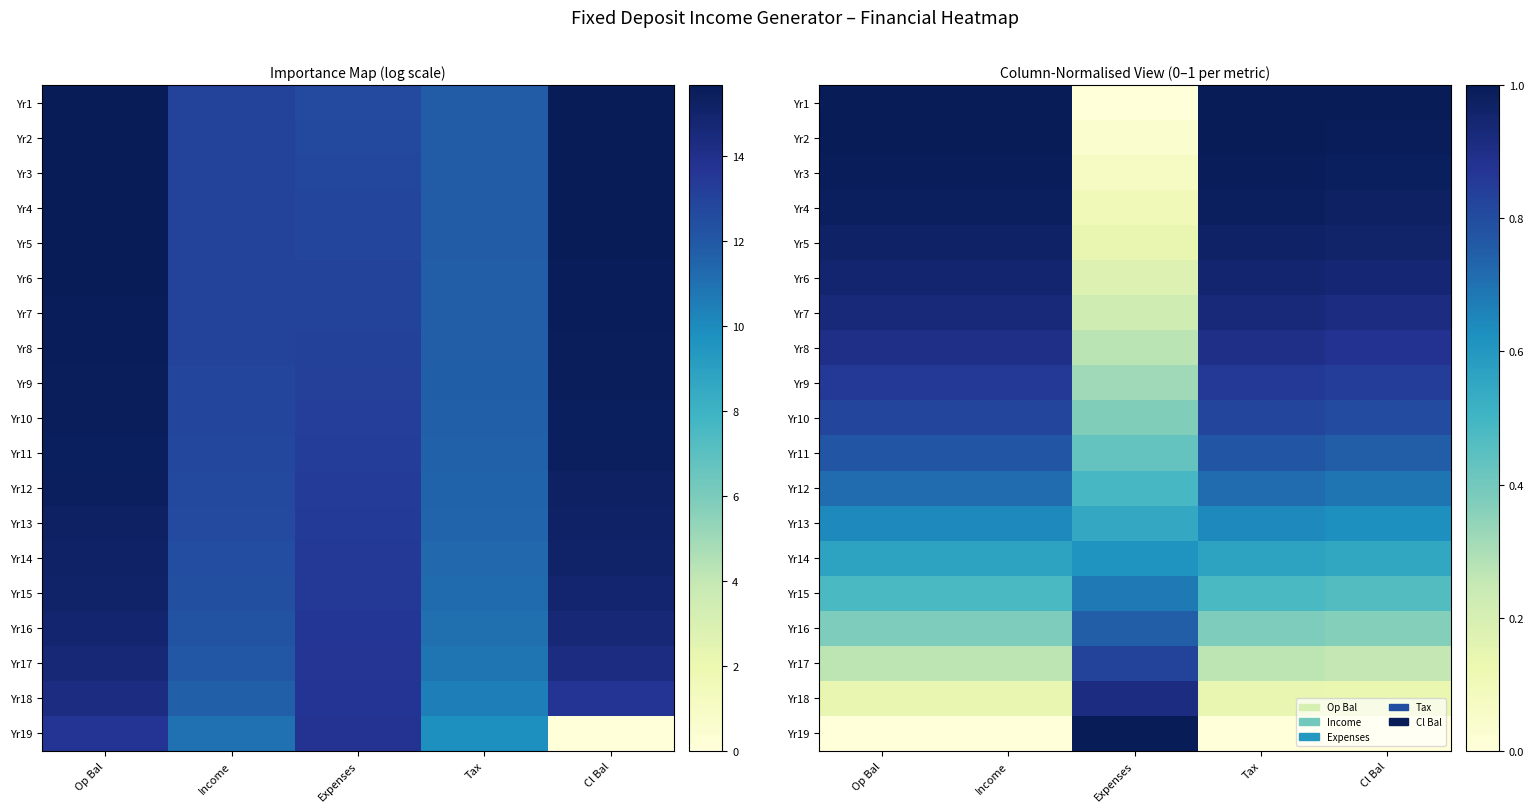

Is it true that Yr1 equals 0.4 at Tax?

False